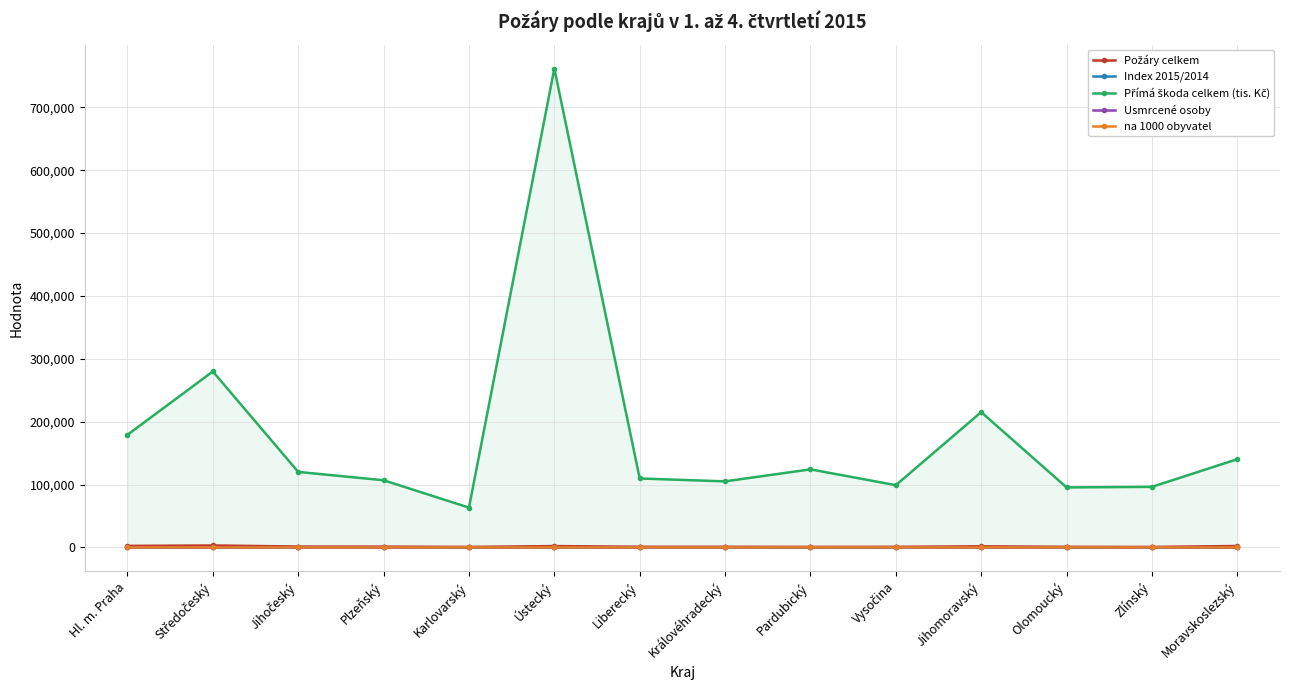

How many lines are shown in the chart?

5